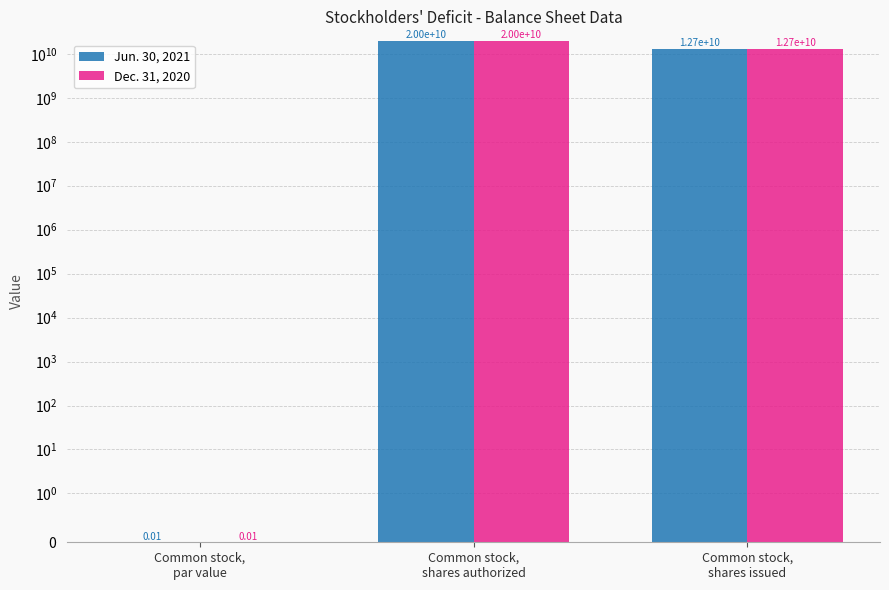

True or false: Dec. 31, 2020 has a value of 20596300448.5 at Common stock,
shares issued.

False